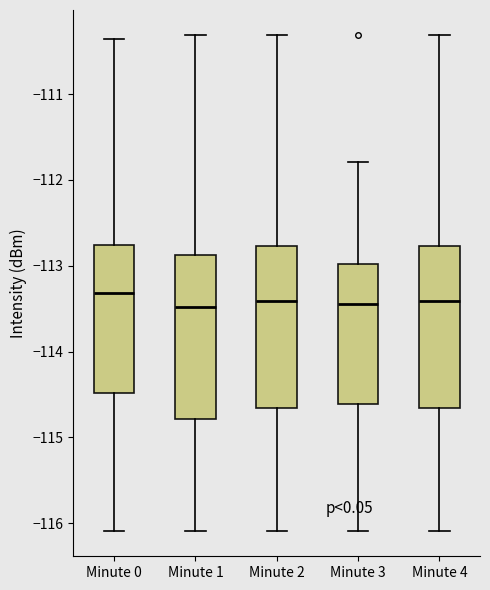

Where does the median line of the box for Minute 1 sit on the y-axis? The values are not printed on the chart, so give them approximately, as read against the axis.

-113.5